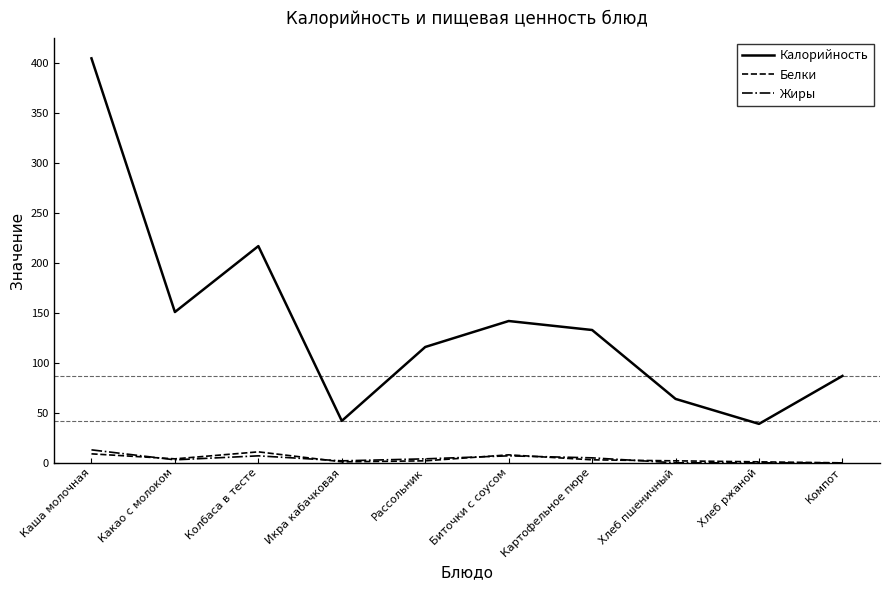

What is the greatest value displayed?

405